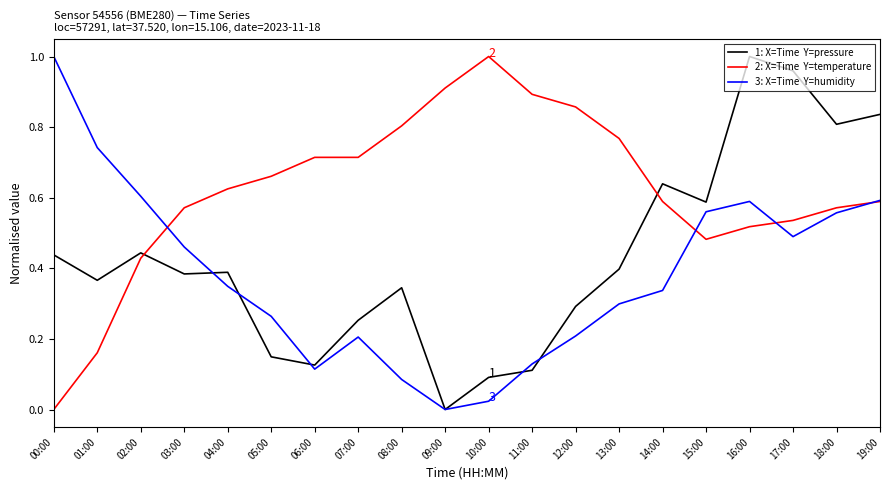

What is the total value across all series at 13:00?

1.5